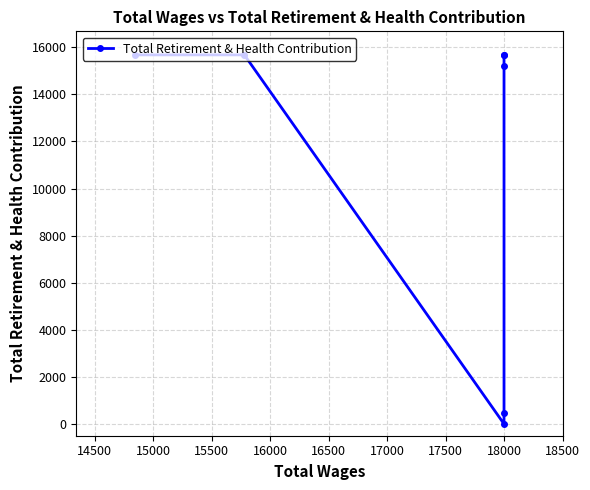

What is the value of the 4th point from the left?

472